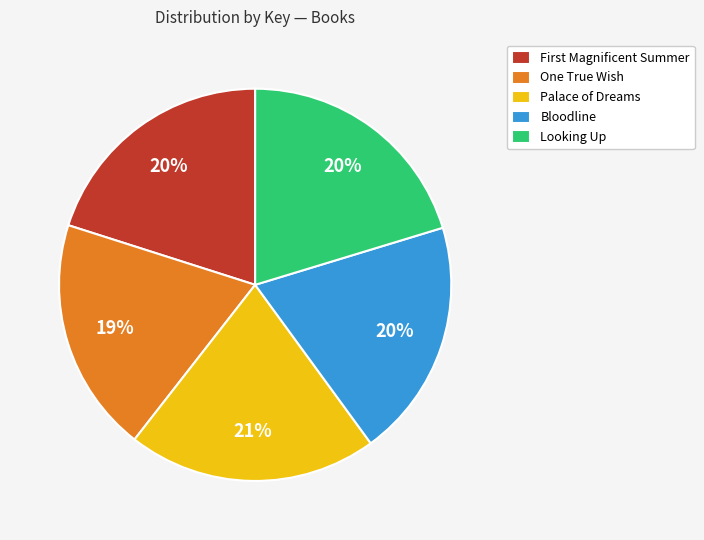

To the nearest percent, what portion does Looking Up represent?

20%